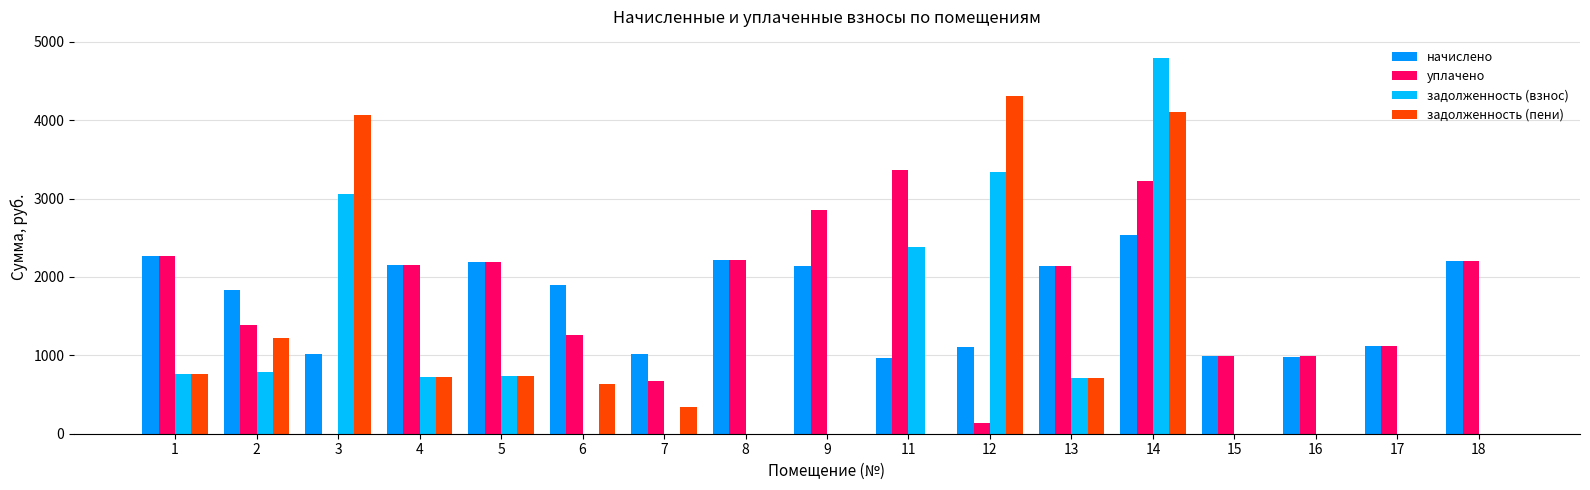

Is the value of задолженность (взнос) at 9 greater than the value of уплачено at 18?

No